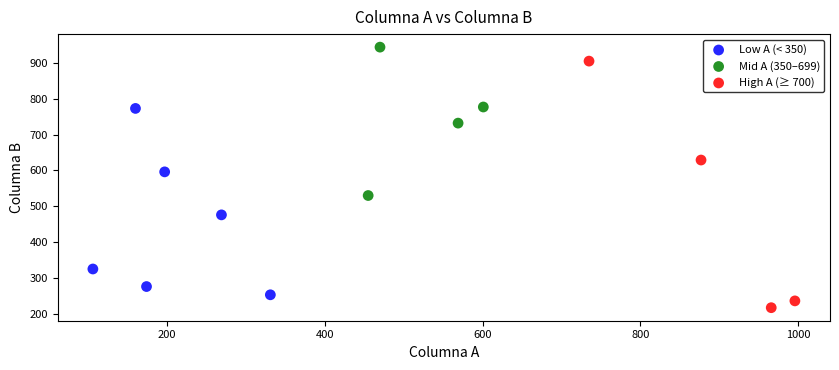

Which series has the widest spread of Y values?

High A (≥ 700)